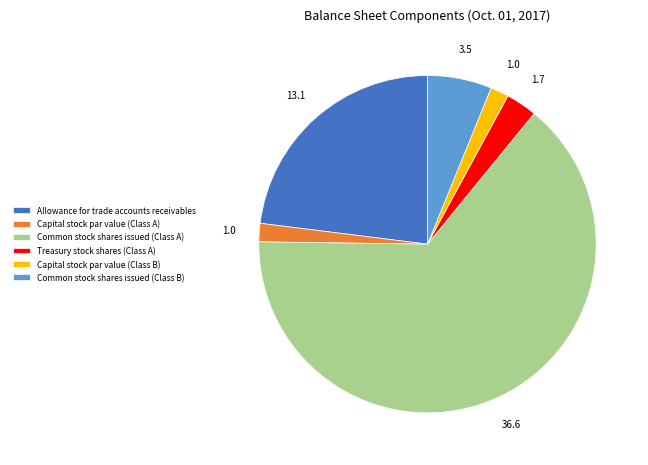

Is the sum of Common stock shares issued (Class A) and Allowance for trade accounts receivables greater than half?

Yes